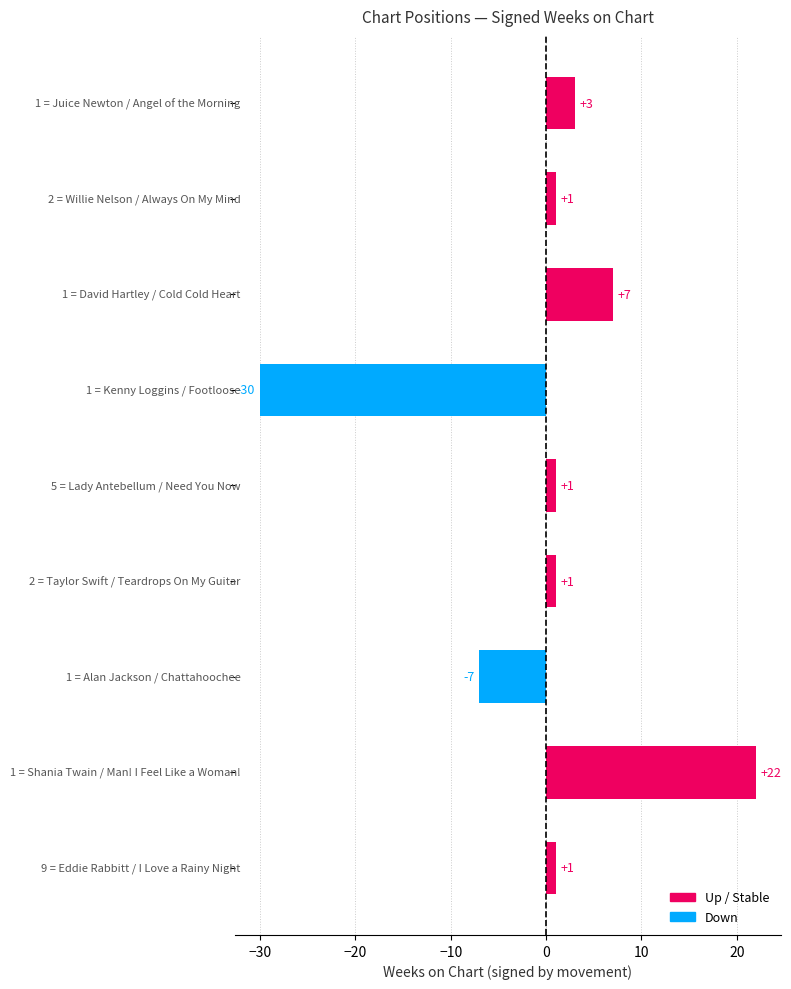

What is the minimum value shown in the chart?

-30